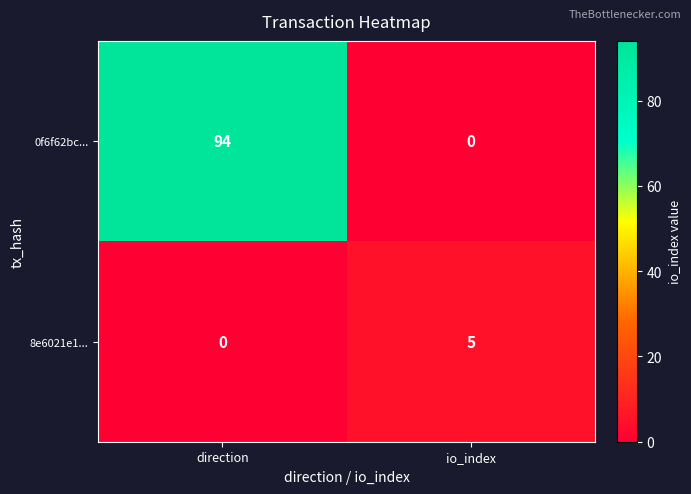

The value of 0f6f62bc... at direction is 48. True or false?

False